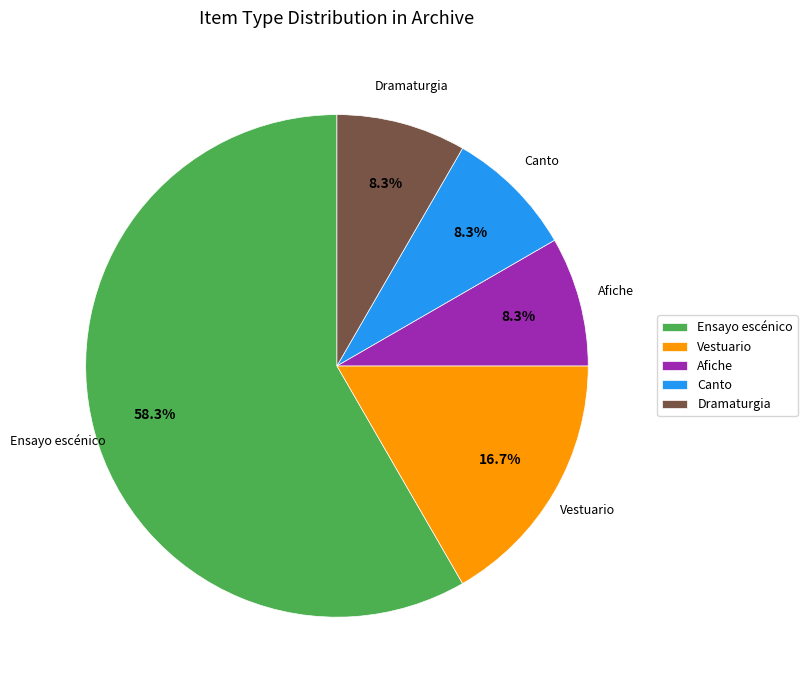

Count the number of slices in the pie.

5